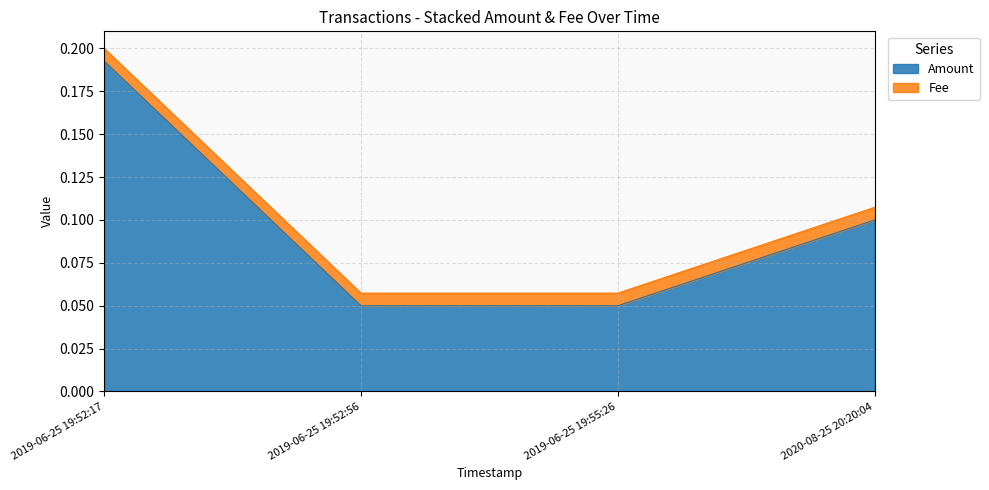

What is the value of the 4th point from the left?

0.1